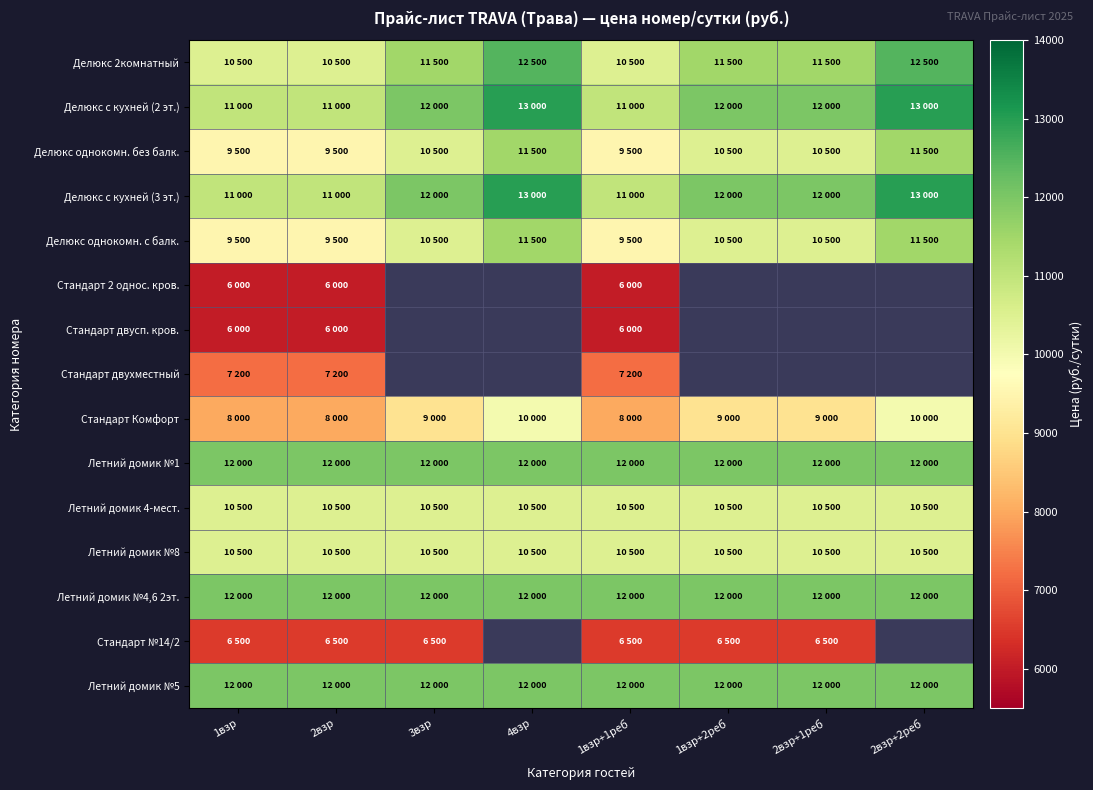

The Делюкс с кухней (2 эт.) series shows 11000.0 at 1взр+1реб. True or false?

True